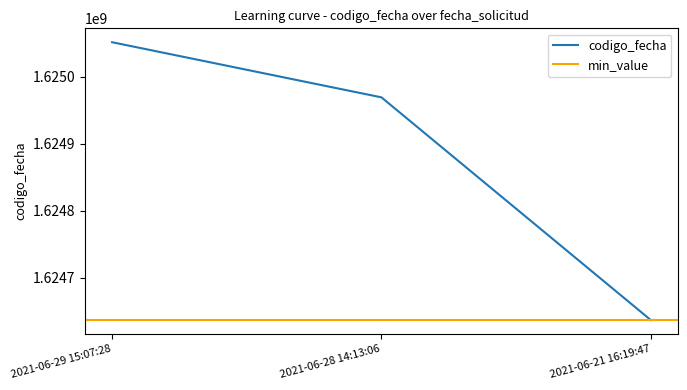

Which category has the highest value across all series?

2021-06-29 15:07:28